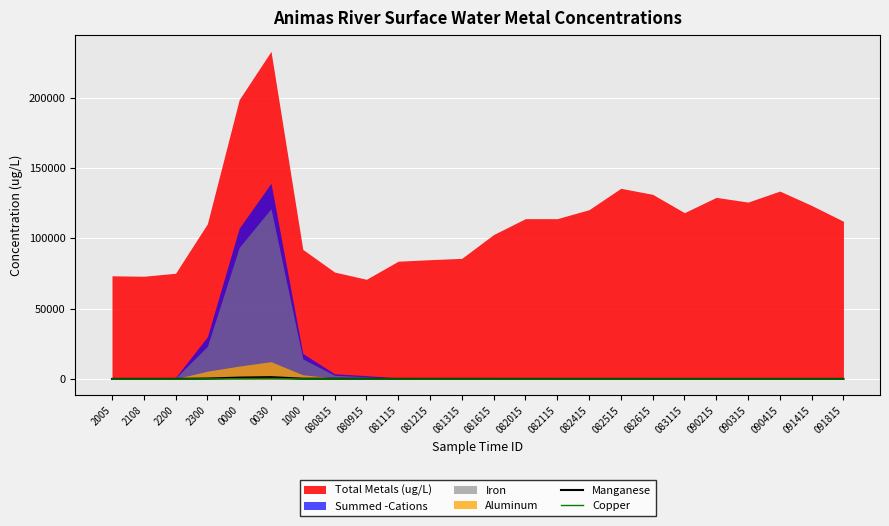

True or false: Copper has a value of 9.5 at 080915.

True